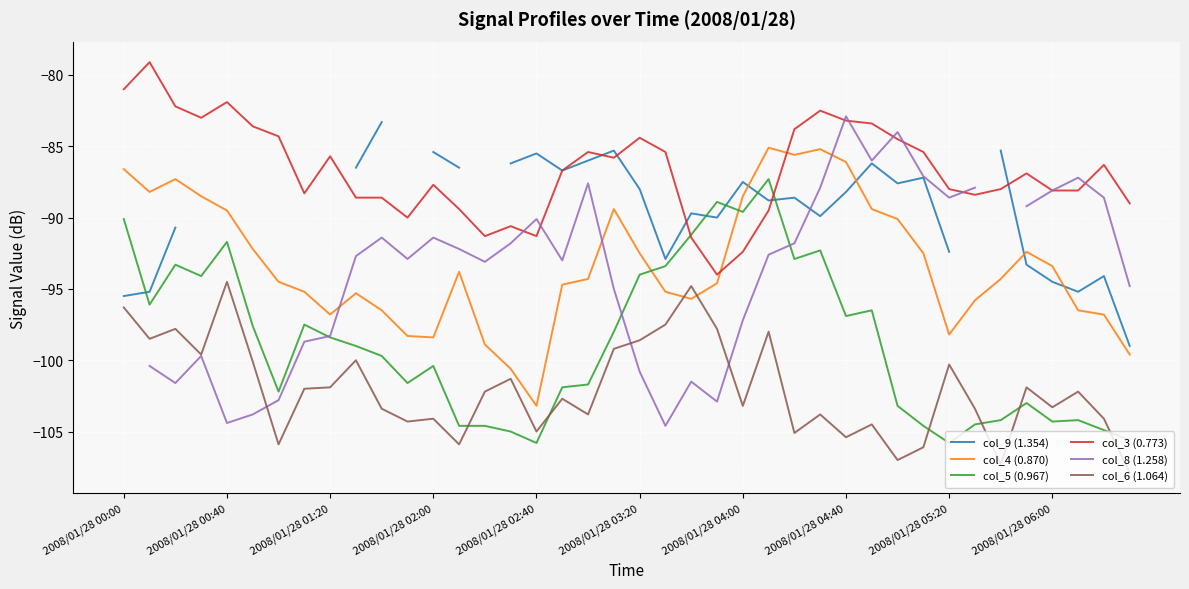

How many times do col_9 (1.354) and col_8 (1.258) cross each other?

1